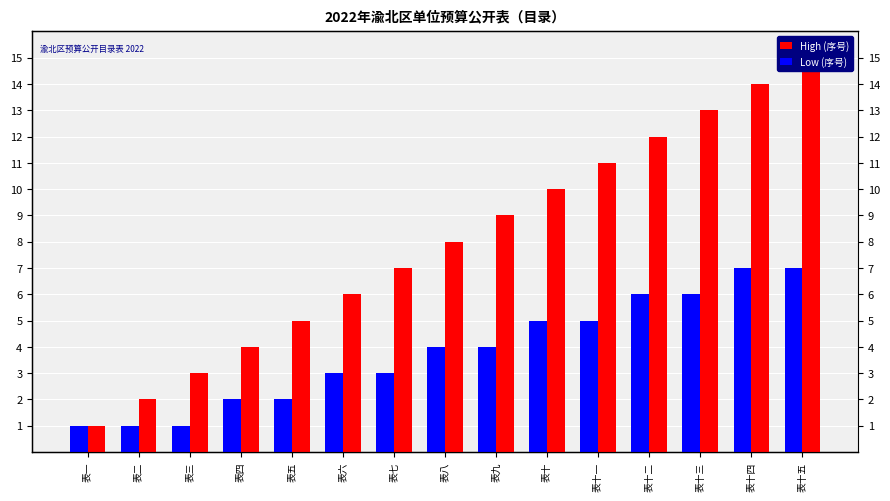

How many values in the High (序号) series are below 8?

7